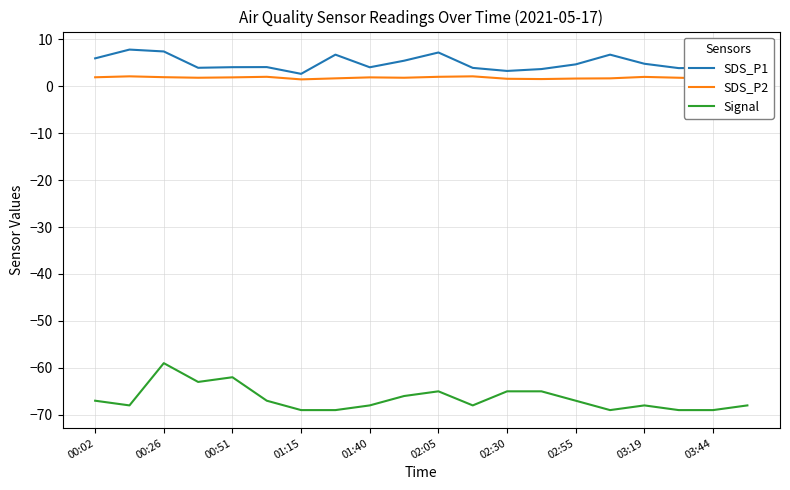

Rank the series by their maximum value, from highest to lowest.

SDS_P1, SDS_P2, Signal